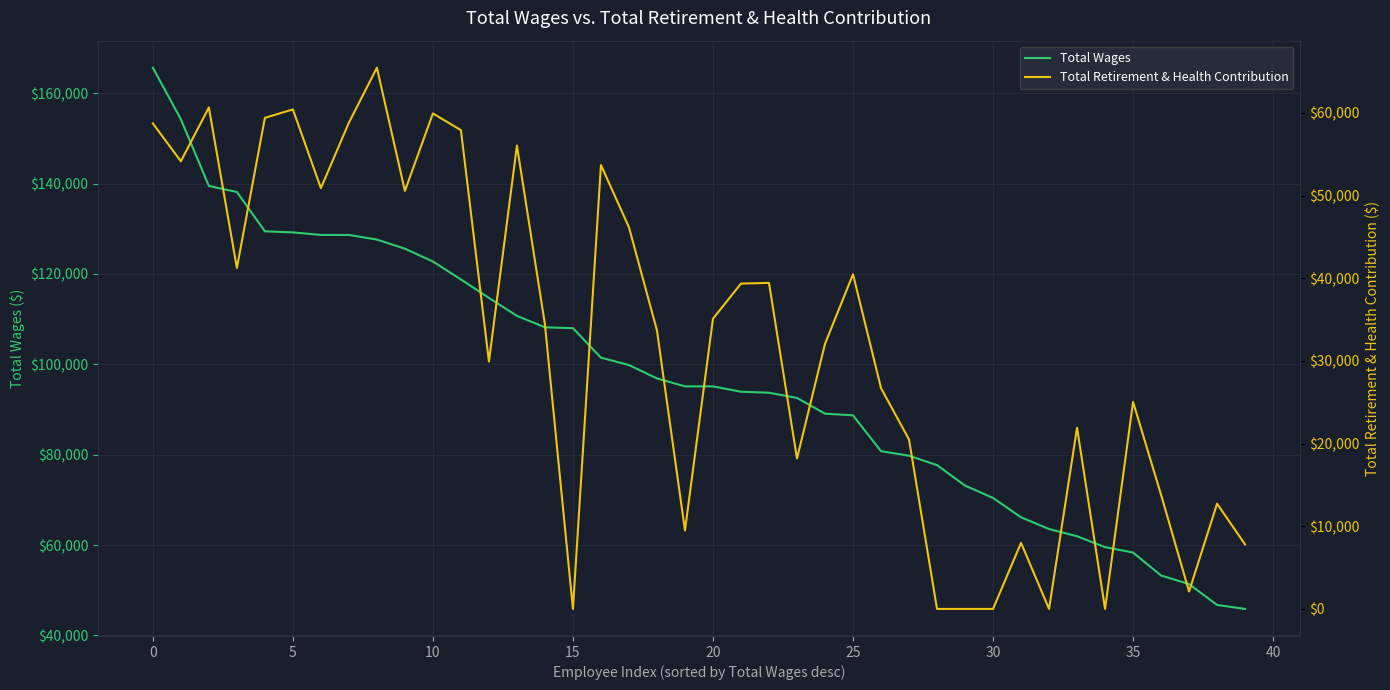

Which series changed the most between 25 and 12?

Total Retirement & Health Contribution